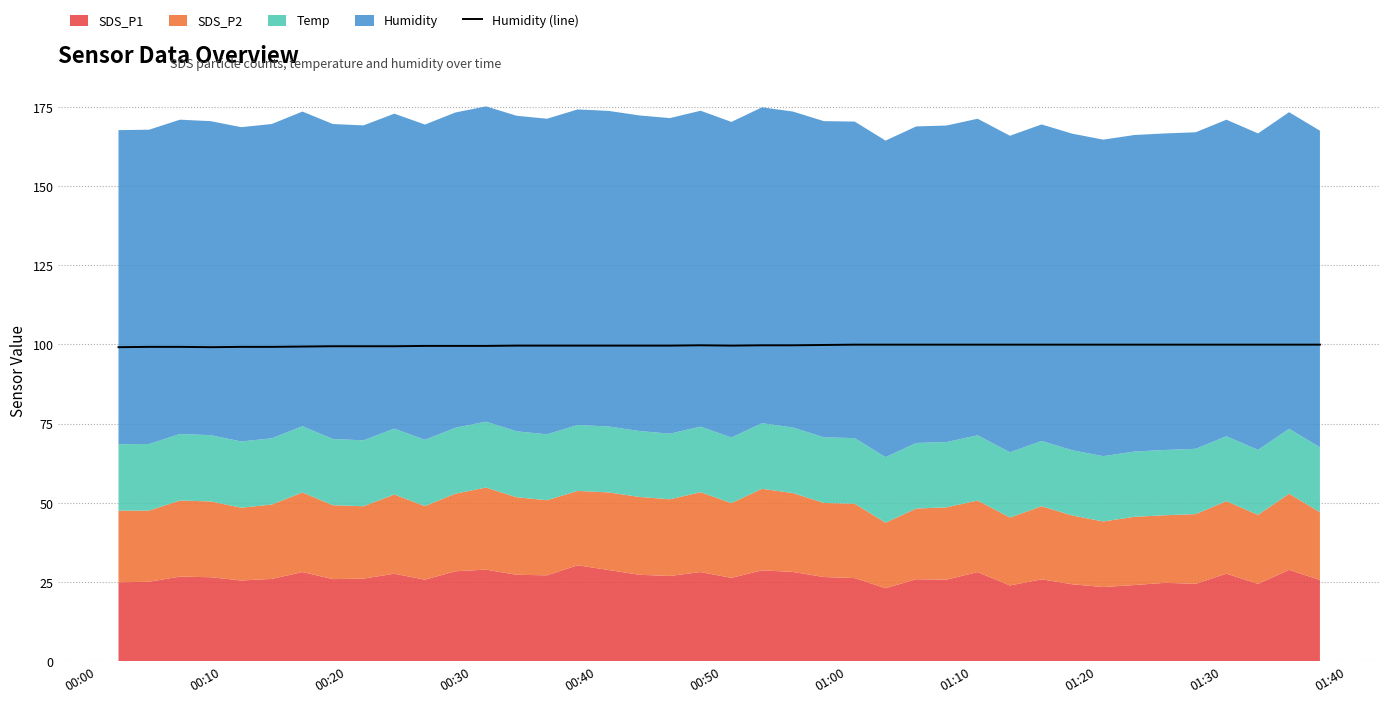

Reading right to left, what are all the values shown in this chart?

99.9	99.9	99.9	99.9	99.9	99.9	99.9	99.9	99.9	99.9	99.9	99.9	99.9	99.9	99.9	99.9	99.8	99.7	99.7	99.6	99.7	99.6	99.6	99.6	99.6	99.6	99.6	99.5	99.5	99.5	99.4	99.4	99.4	99.3	99.2	99.2	99.1	99.2	99.2	99.1